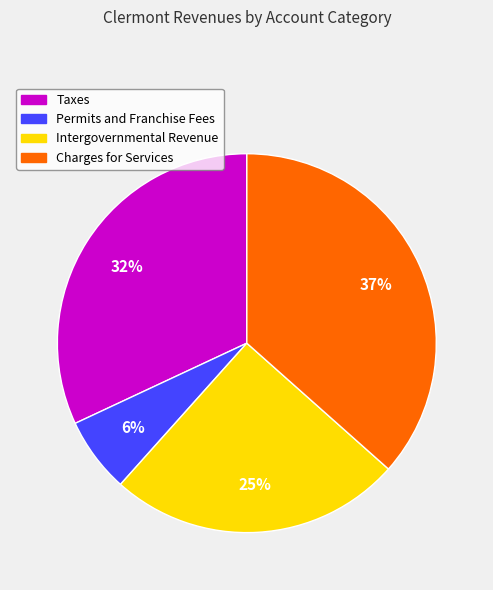

Count the number of slices in the pie.

4